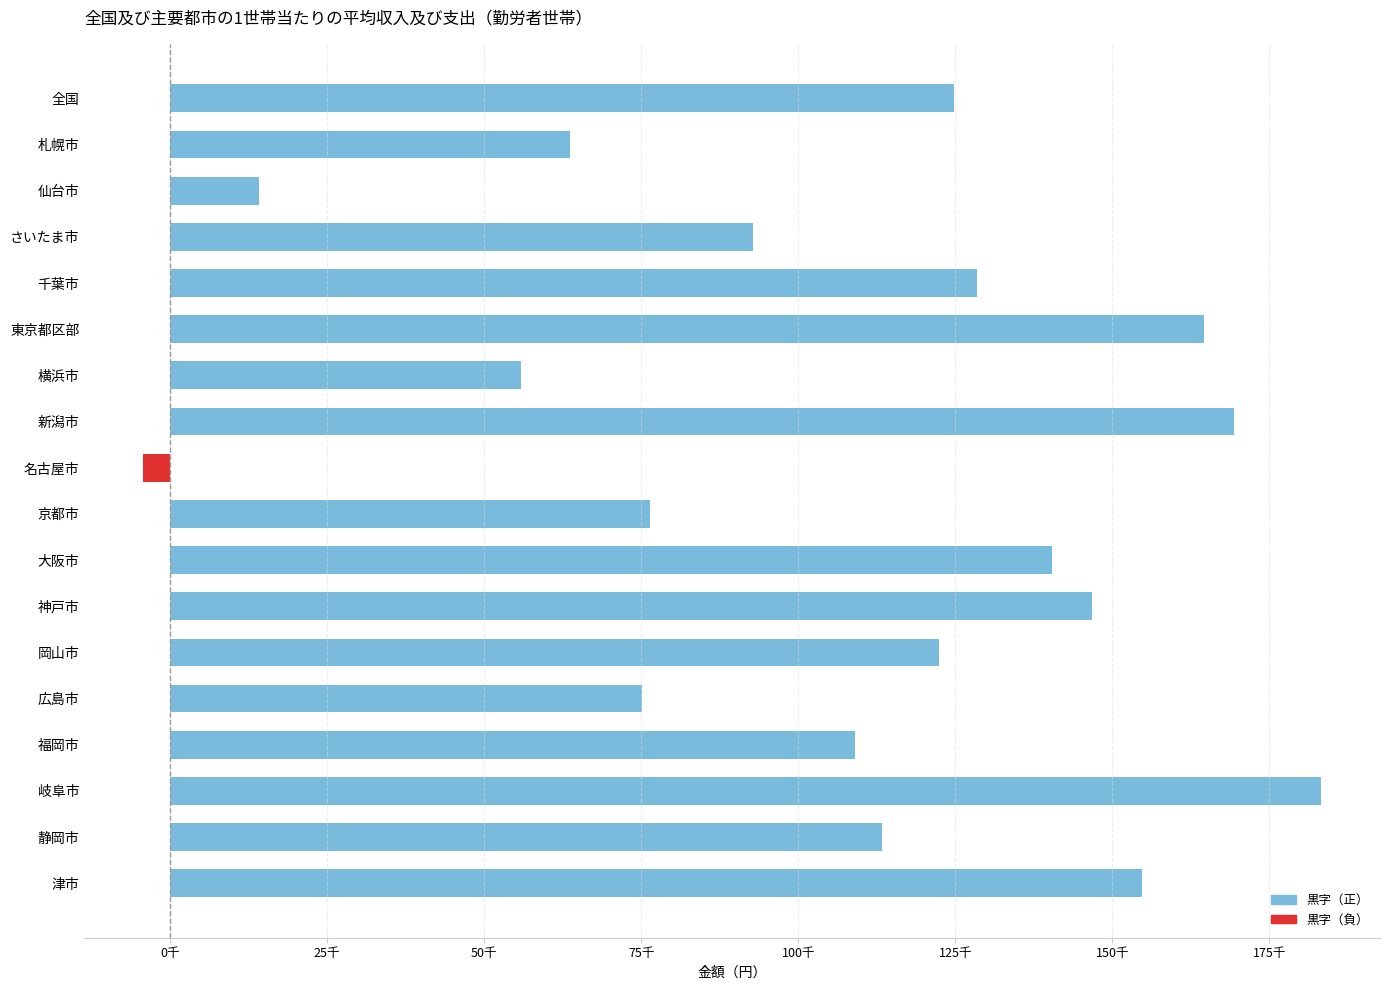

How many values are above zero?

17